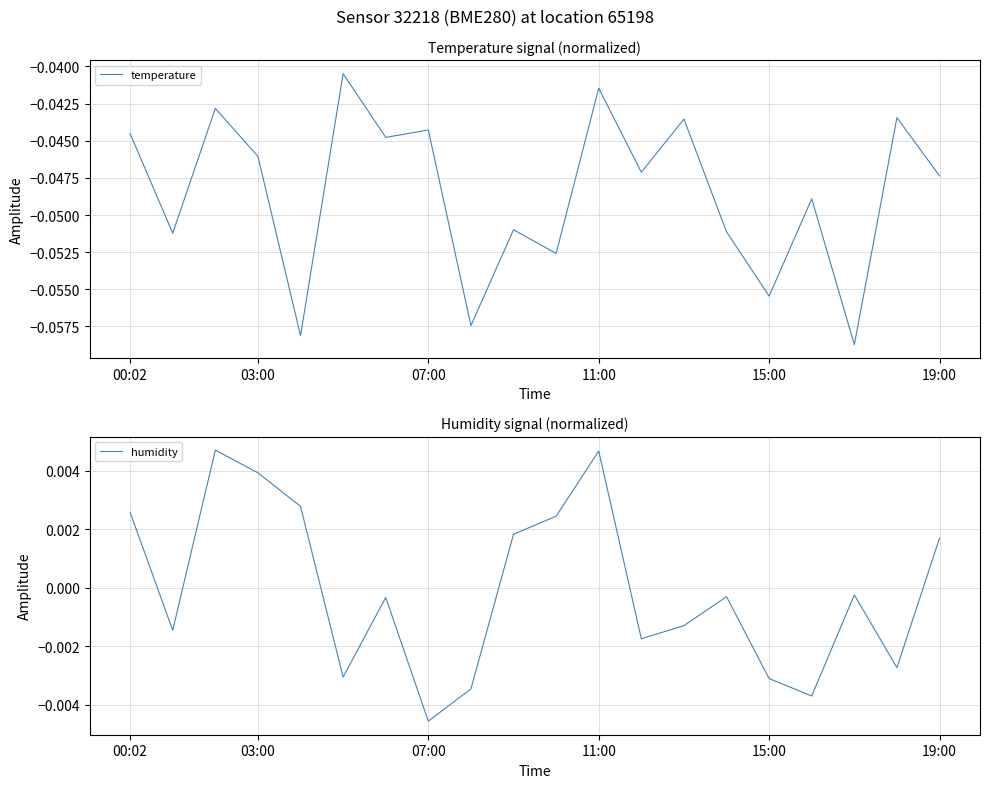

Which series has the widest spread of values?

temperature